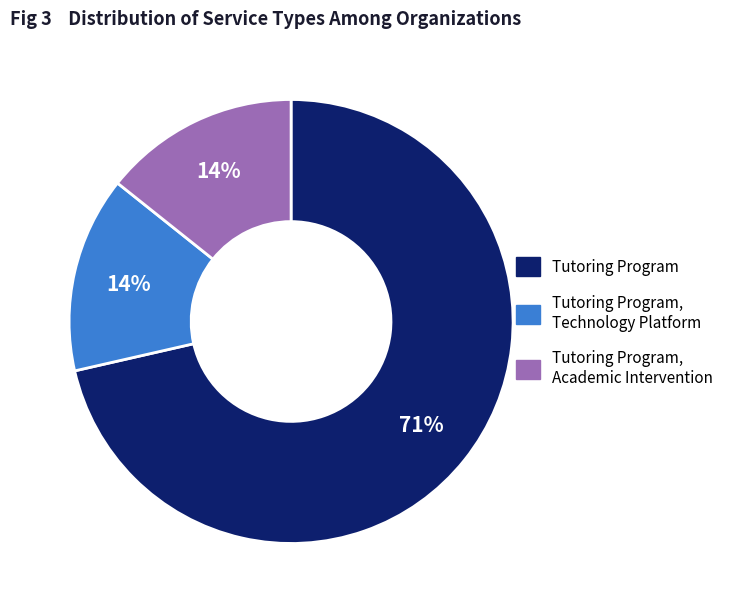

How many segments does this pie chart have?

3